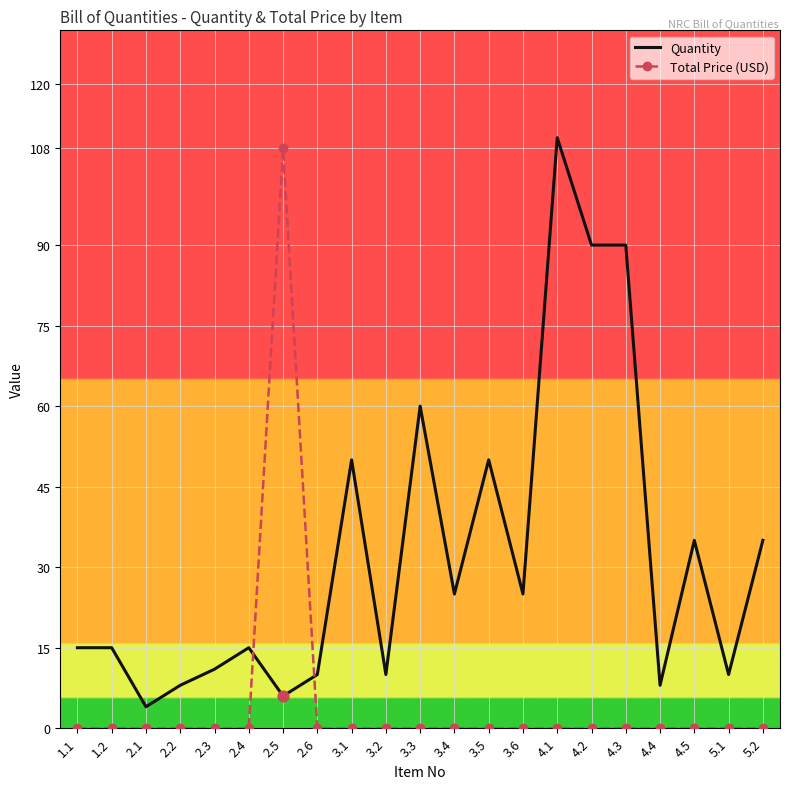

Is the value of Quantity at 3.2 greater than the value of Total Price (USD) at 4.2?

Yes